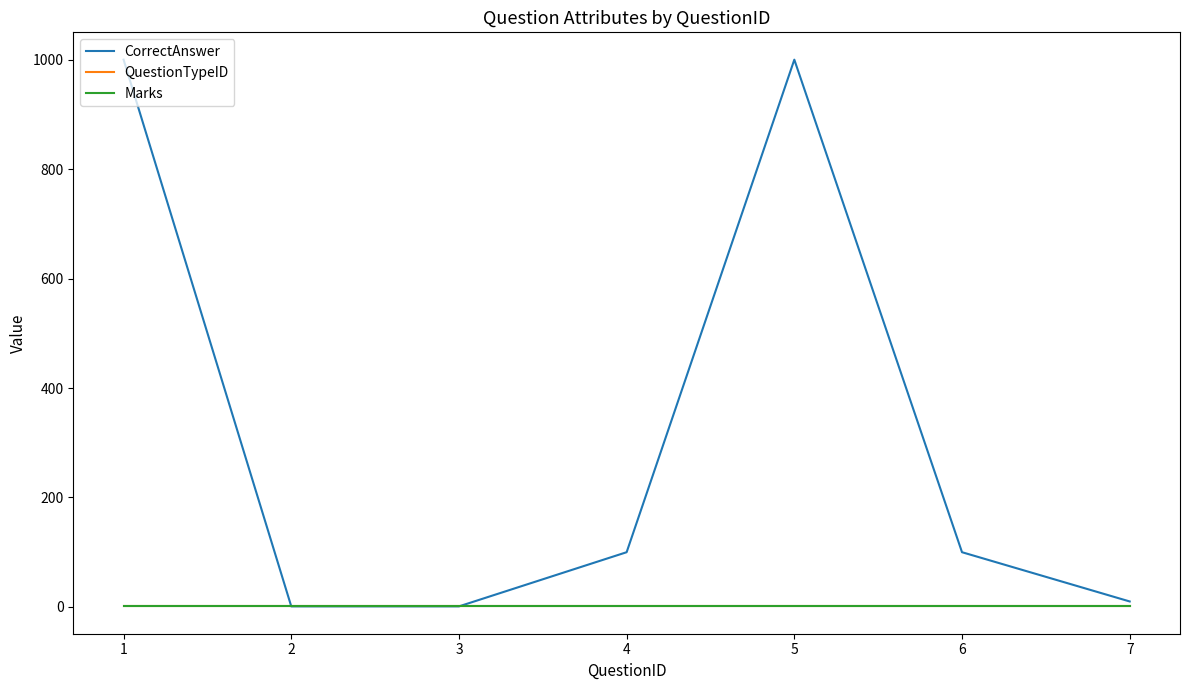

Does the chart have visible grid lines?

No